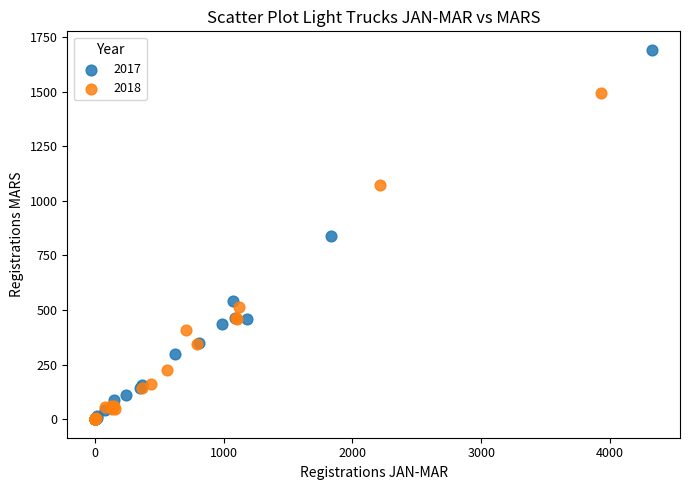

Which series has the widest spread of Y values?

2017